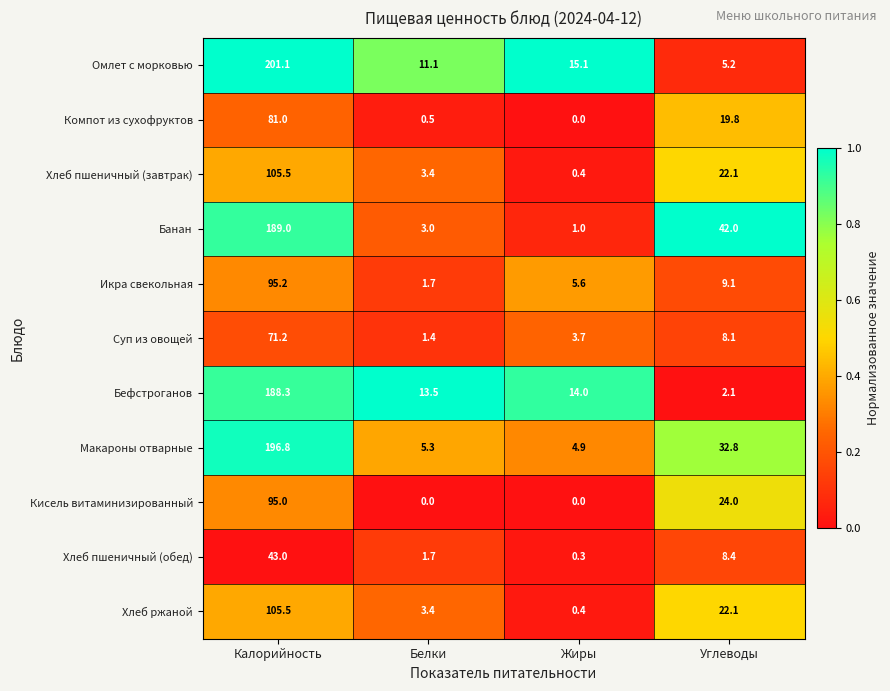

At which category is the sum across all series the highest?

Калорийность